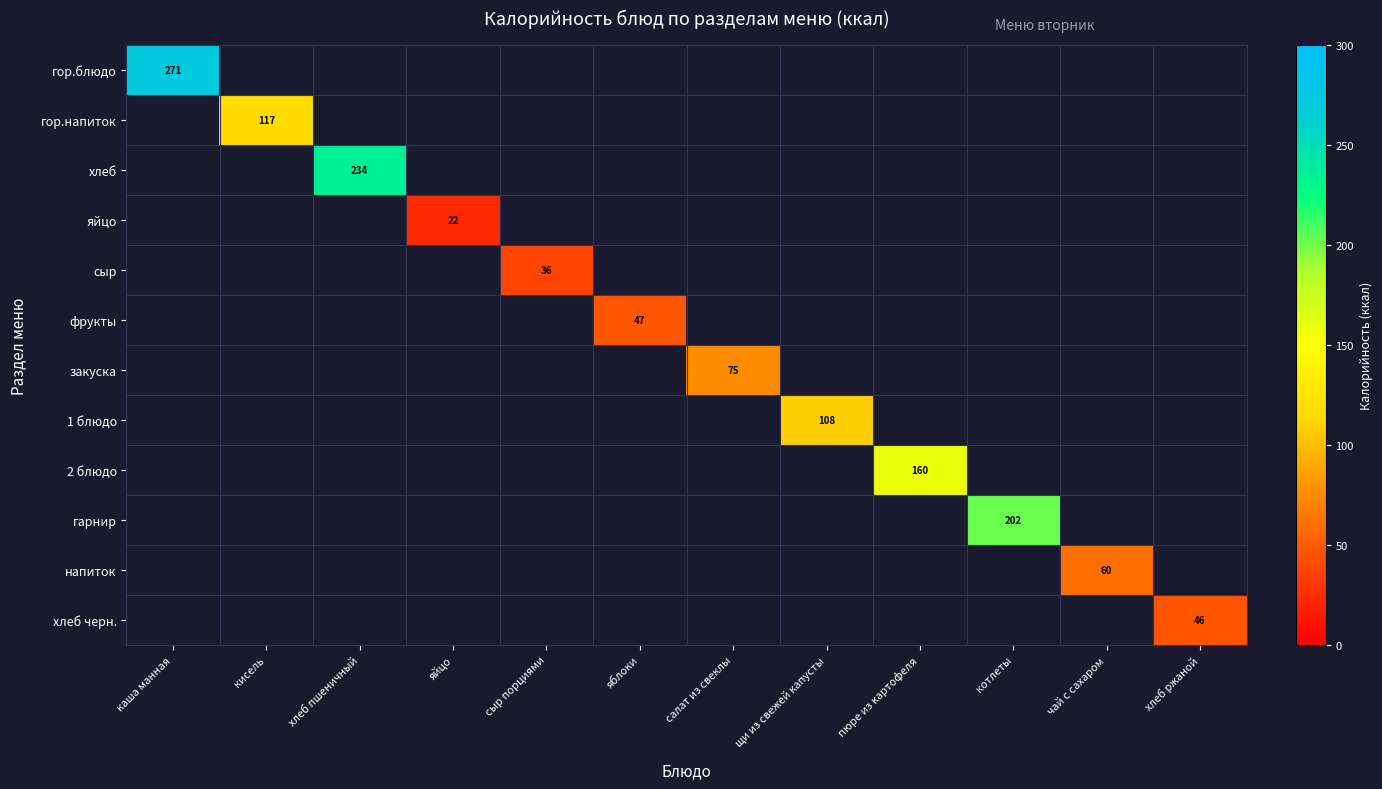

Which series has the largest range (max minus min)?

гор.блюдо